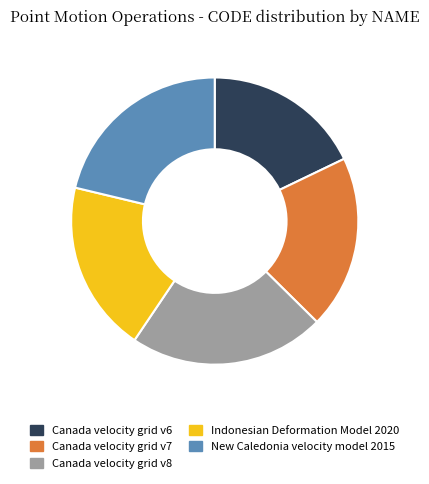

Approximately how many times larger is the value at New Caledonia velocity model 2015 compared to Canada velocity grid v7?

1.1